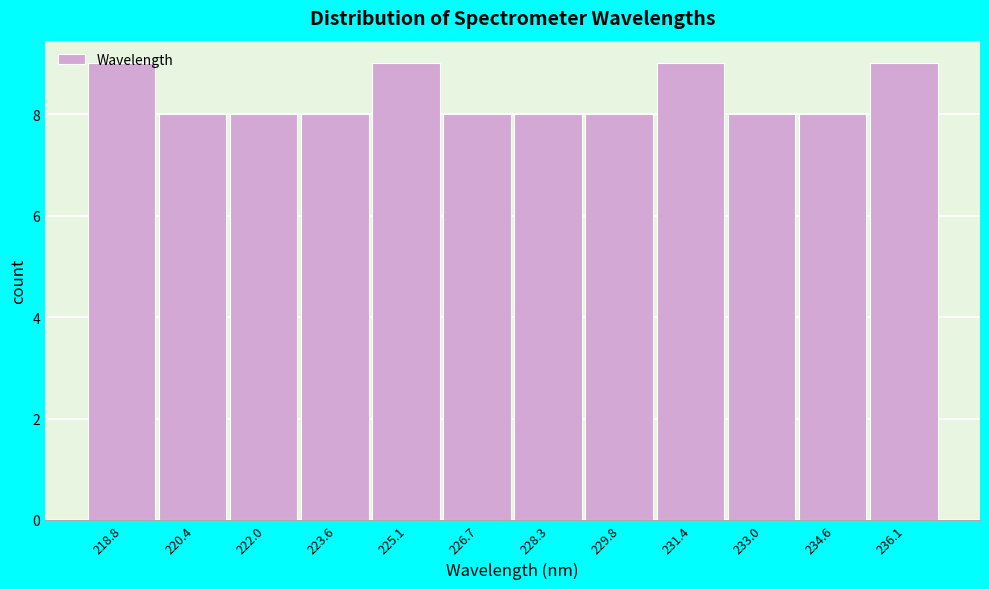

Reading left to right, transcribe this chart: for each bar, give the range it covers on the x-axis and its height. Neither the bar edges nor the heights are printed on the chart, so give them approximately, as read against the axes.

218.0 to 219.6: 9
219.6 to 221.2: 8
221.2 to 222.8: 8
222.8 to 224.4: 8
224.4 to 226.0: 9
226.0 to 227.4: 8
227.4 to 229.0: 8
229.0 to 230.6: 8
230.6 to 232.2: 9
232.2 to 233.8: 8
233.8 to 235.4: 8
235.4 to 237.0: 9